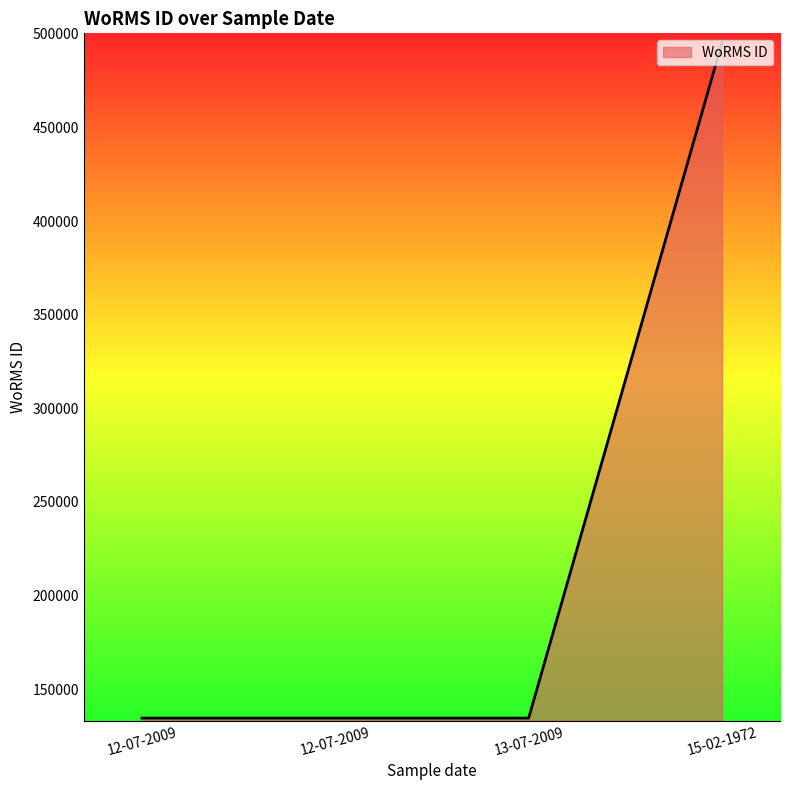

The chart shows a value of 868796 at 15-02-1972. True or false?

False